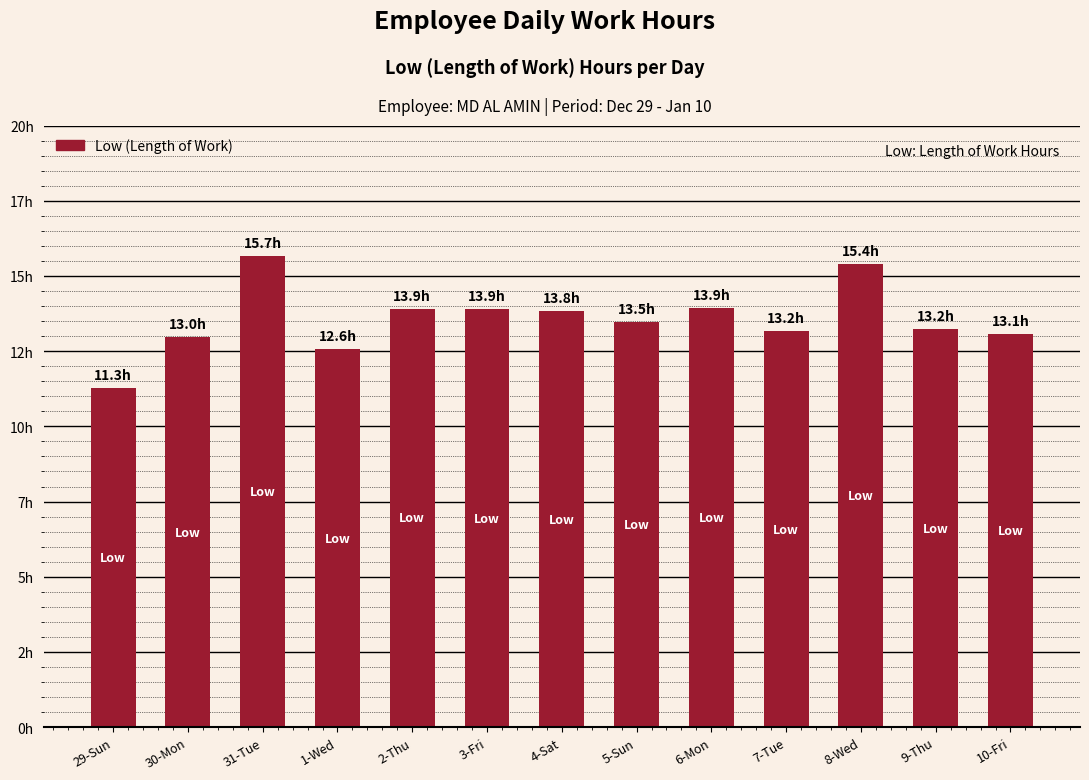

What is the sum of all values?

176.4